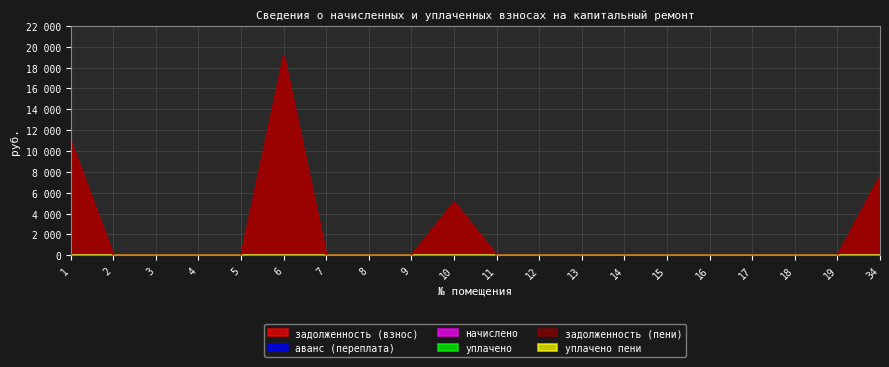

Reading left to right, extract all data points from this chart.

задолженность (взнос): 1=10959.8	2=0.0	3=0.0	4=0.0	5=0.0	6=19133.3	7=0.0	8=0.0	9=0.0	10=5108.4	11=0.0	12=0.0	13=0.0	14=0.0	15=0.0	16=0.0	17=0.0	18=0.0	19=0.0	34=7616.2
аванс (переплата): 1=0.0	2=0.0	3=0.0	4=0.0	5=0.0	6=0.0	7=0.0	8=0.0	9=0.0	10=0.0	11=0.0	12=0.0	13=0.0	14=0.0	15=0.0	16=0.0	17=0.0	18=0.0	19=0.0	34=0.0
начислено: 1=0.0	2=0.0	3=0.0	4=0.0	5=0.0	6=0.0	7=0.0	8=0.0	9=0.0	10=0.0	11=0.0	12=0.0	13=0.0	14=0.0	15=0.0	16=0.0	17=0.0	18=0.0	19=0.0	34=0.0
уплачено: 1=0.0	2=0.0	3=0.0	4=0.0	5=0.0	6=0.0	7=0.0	8=0.0	9=0.0	10=0.0	11=0.0	12=0.0	13=0.0	14=0.0	15=0.0	16=0.0	17=0.0	18=0.0	19=0.0	34=0.0
задолженность (пени): 1=10959.8	2=0.0	3=0.0	4=0.0	5=0.0	6=19133.3	7=0.0	8=0.0	9=0.0	10=5108.4	11=0.0	12=0.0	13=0.0	14=0.0	15=0.0	16=0.0	17=0.0	18=0.0	19=0.0	34=7616.2
уплачено пени: 1=0.0	2=0.0	3=0.0	4=0.0	5=0.0	6=0.0	7=0.0	8=0.0	9=0.0	10=0.0	11=0.0	12=0.0	13=0.0	14=0.0	15=0.0	16=0.0	17=0.0	18=0.0	19=0.0	34=0.0